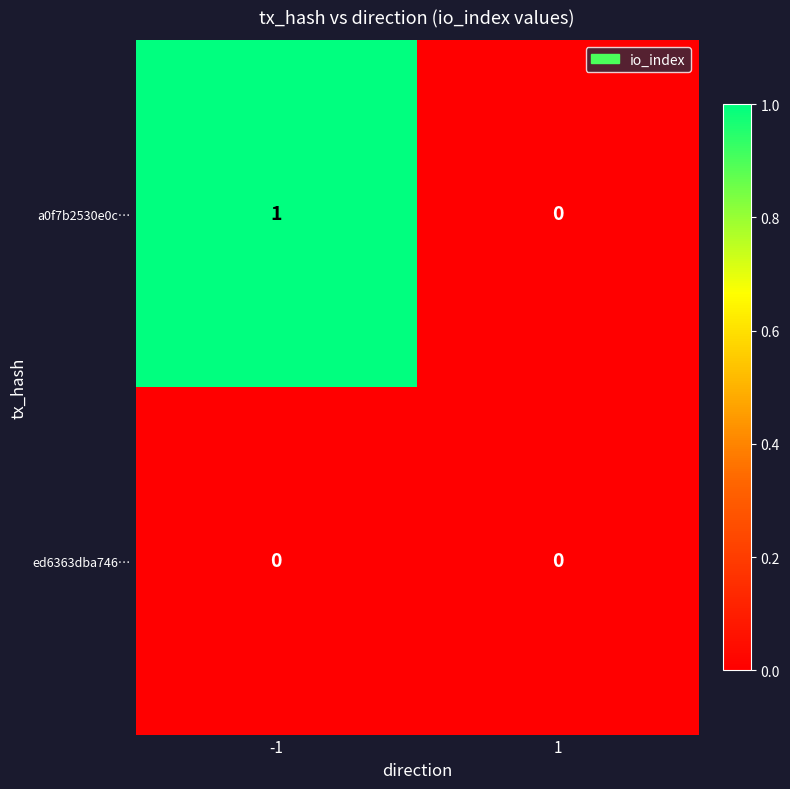

The a0f7b2530e0c… series shows 0 at 1. True or false?

True